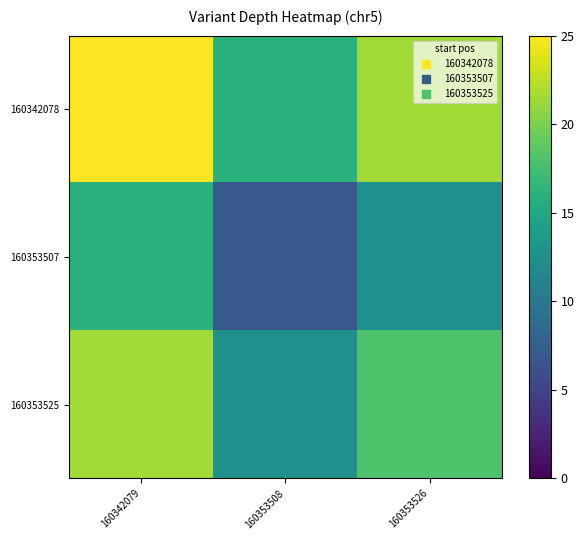

Which series has the widest spread of values?

160342078